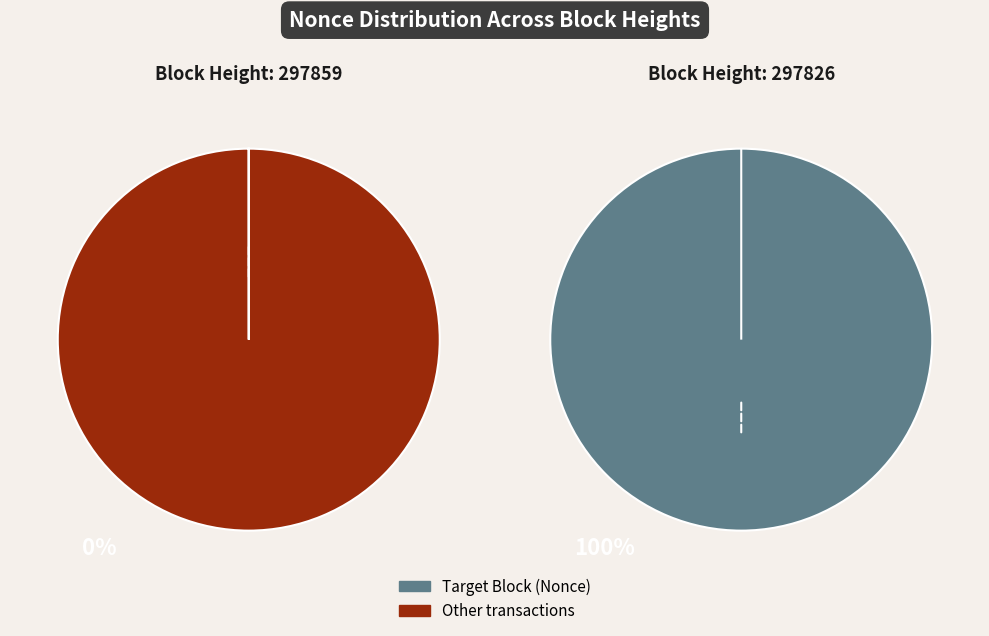

Which slice is the smallest?

297859